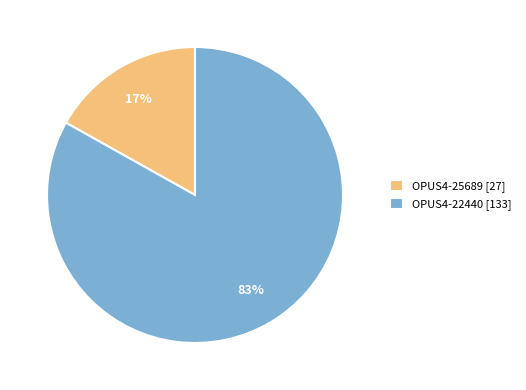

Which category has the smallest portion of the pie?

OPUS4-25689